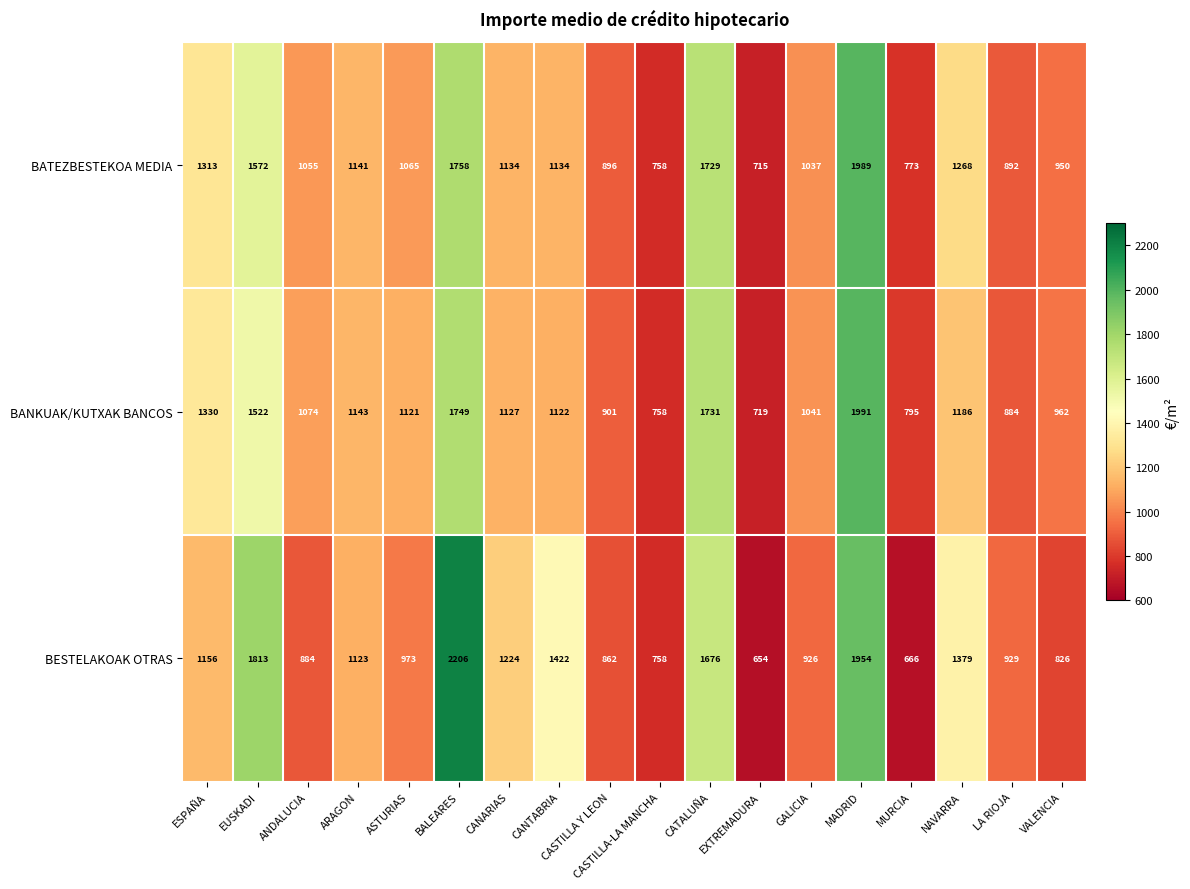

At how many categories does at least one series exceed 1570?

4